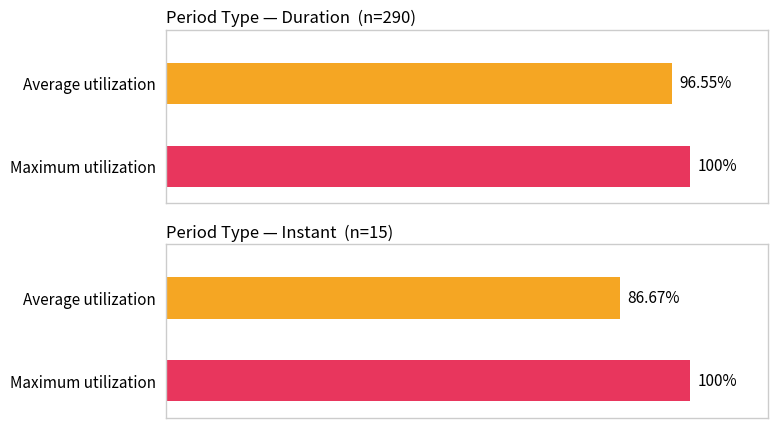

Is it true that Max equals 1 at 17?

False